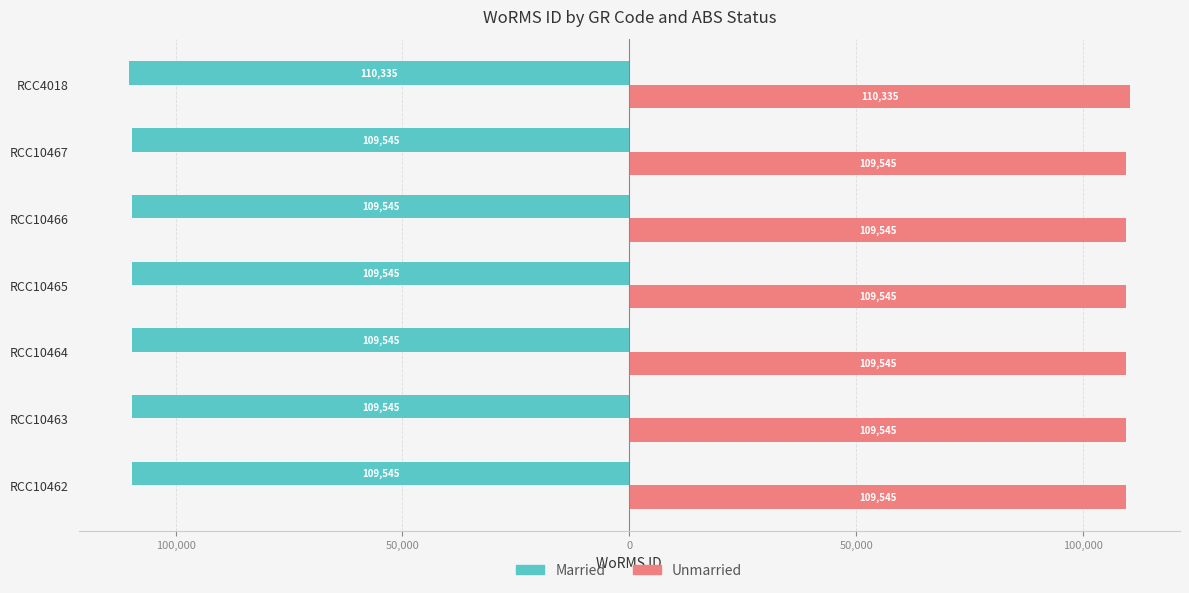

What are all the series names shown in the legend?

Married, Unmarried